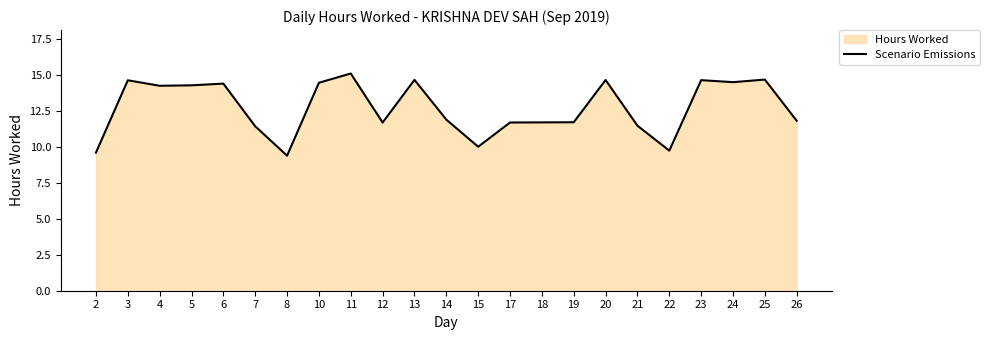

The chart shows a value of 18.9 at 7. True or false?

False